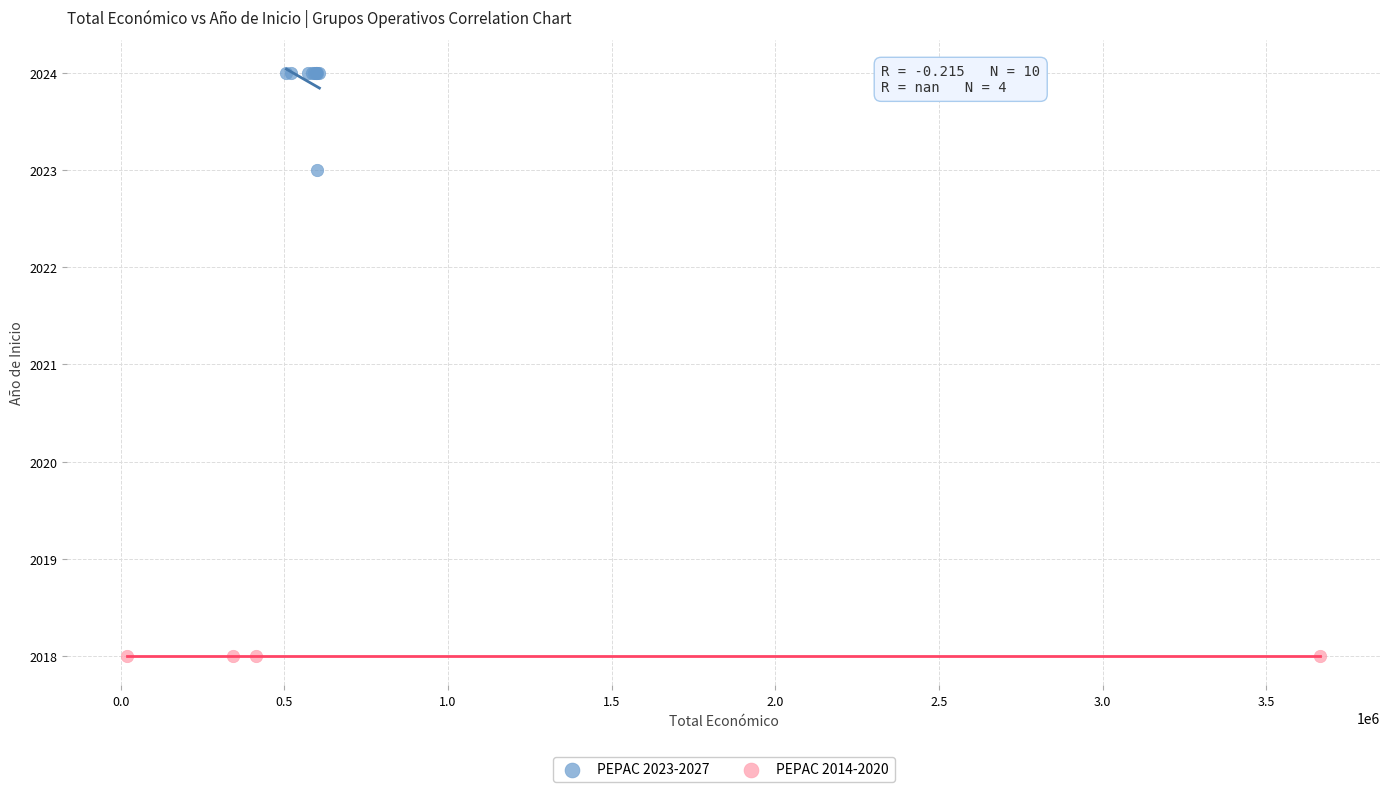

Which series reaches the minimum Y coordinate?

PEPAC 2014-2020